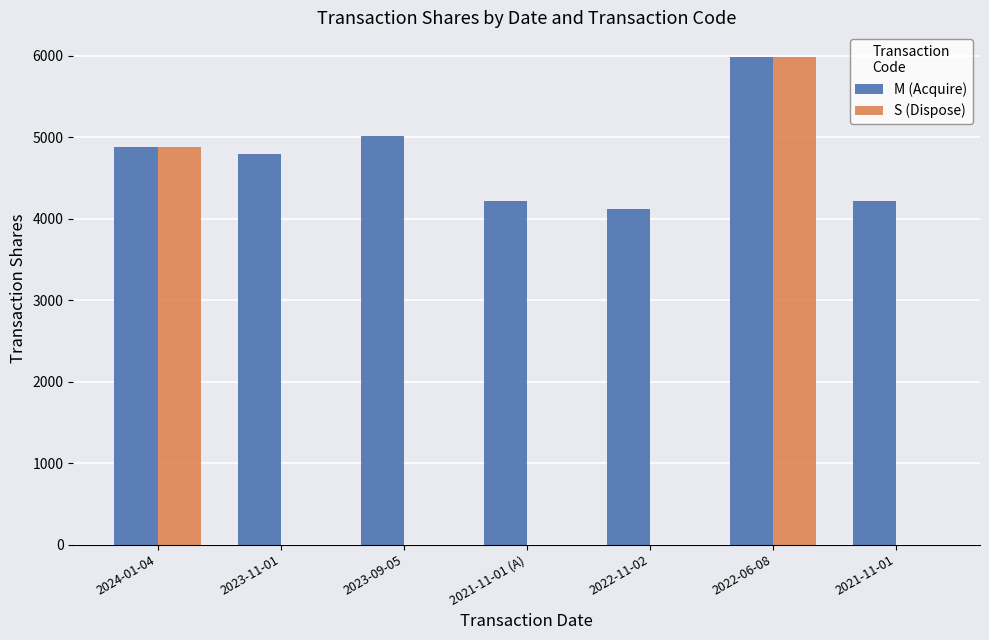

What is the sum of all S (Dispose) values?

10867